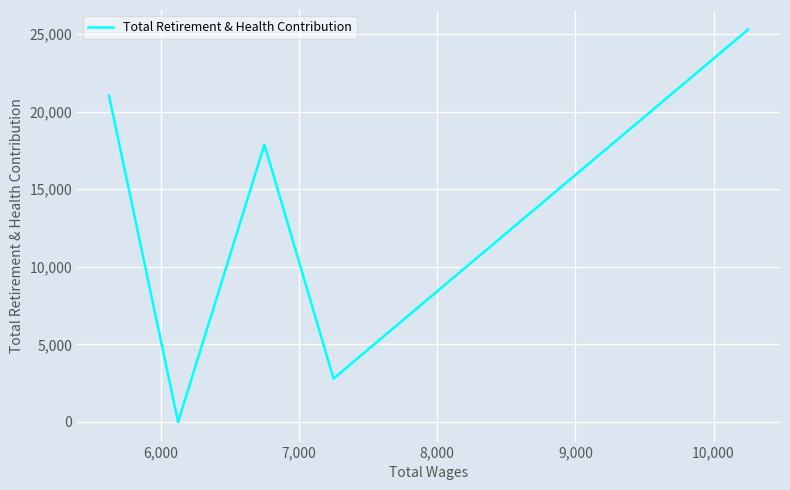

What is the sum of all values?

67006